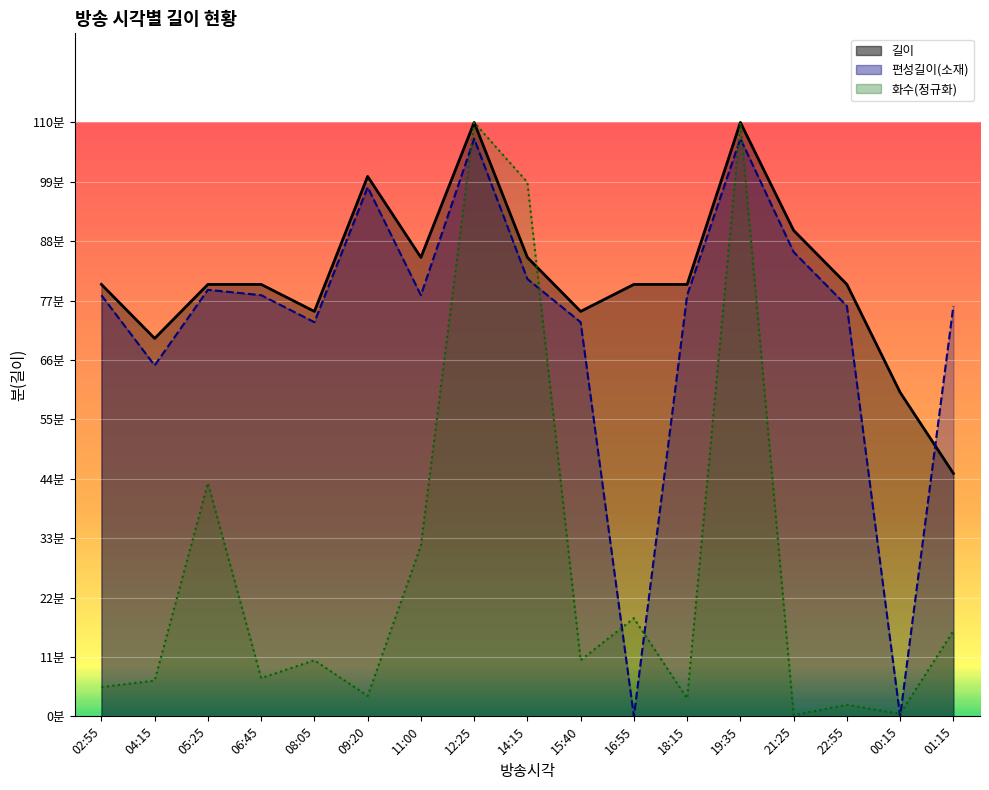

What is the difference between the highest and lowest values at 18:15?

76.7